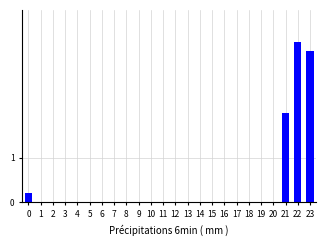

Reading left to right, extract all data points from this chart.

0=0.2	1=0.0	2=0.0	3=0.0	4=0.0	5=0.0	6=0.0	7=0.0	8=0.0	9=0.0	10=0.0	11=0.0	12=0.0	13=0.0	14=0.0	15=0.0	16=0.0	17=0.0	18=0.0	19=0.0	20=0.0	21=2.0	22=3.6	23=3.4